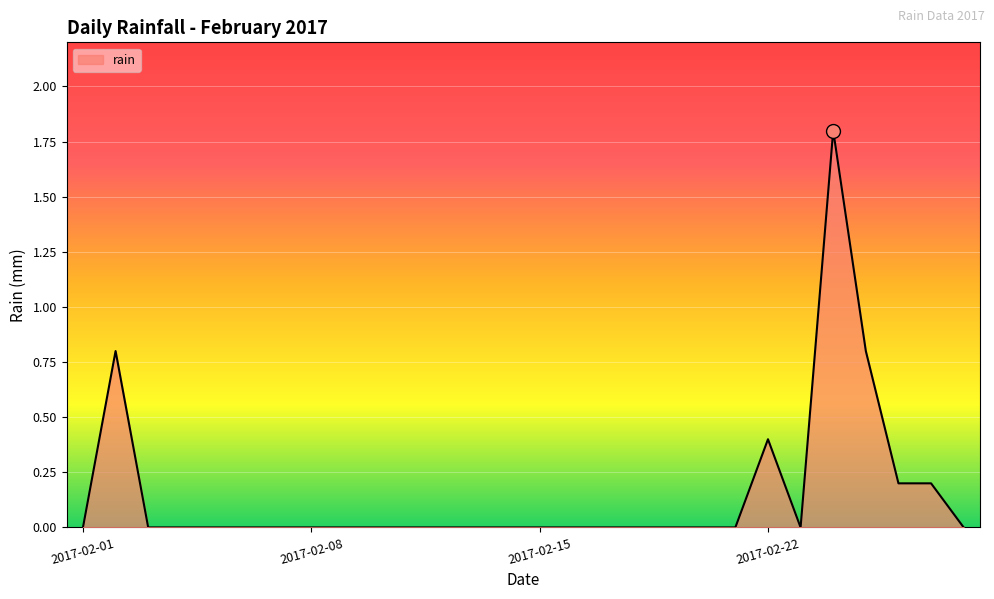

What is the difference between the second highest and second lowest values?

0.8